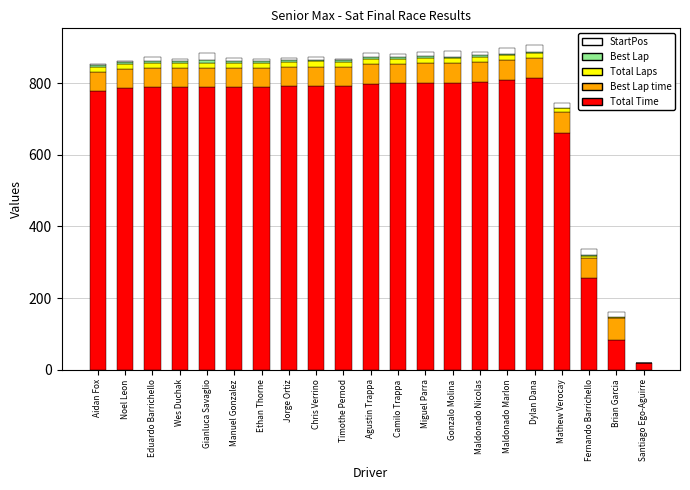

What is the sum of the Total Time values at Maldonado Marlon and Agustin Trappa?

1607.2